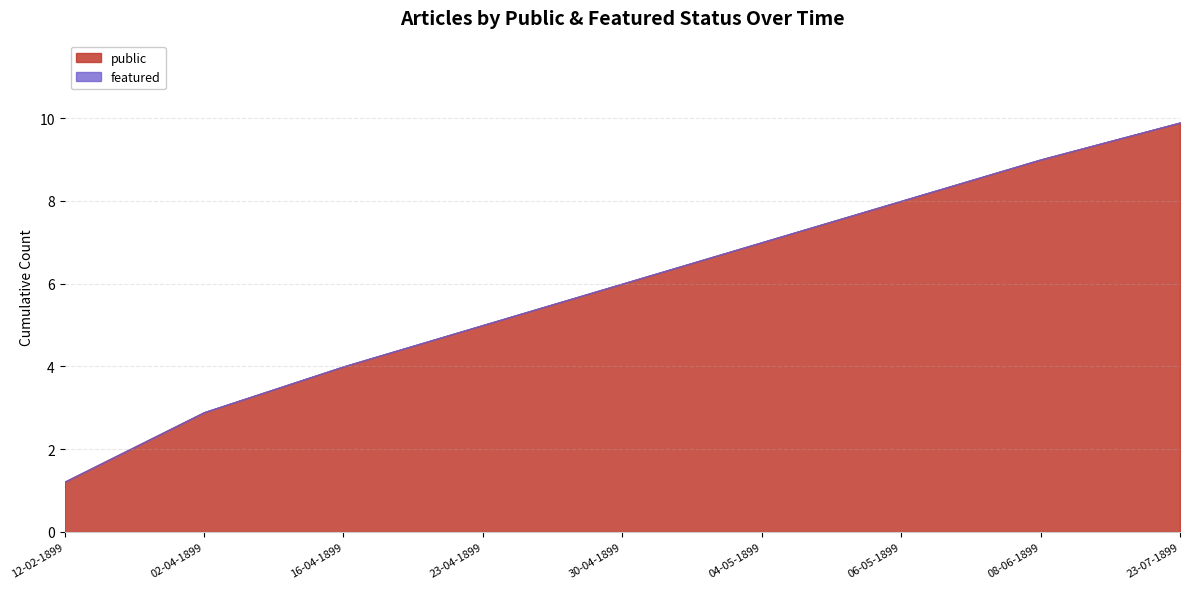

List the labels in order of public value, smallest first.

12-02-1899, 02-04-1899, 16-04-1899, 23-04-1899, 30-04-1899, 04-05-1899, 06-05-1899, 08-06-1899, 23-07-1899